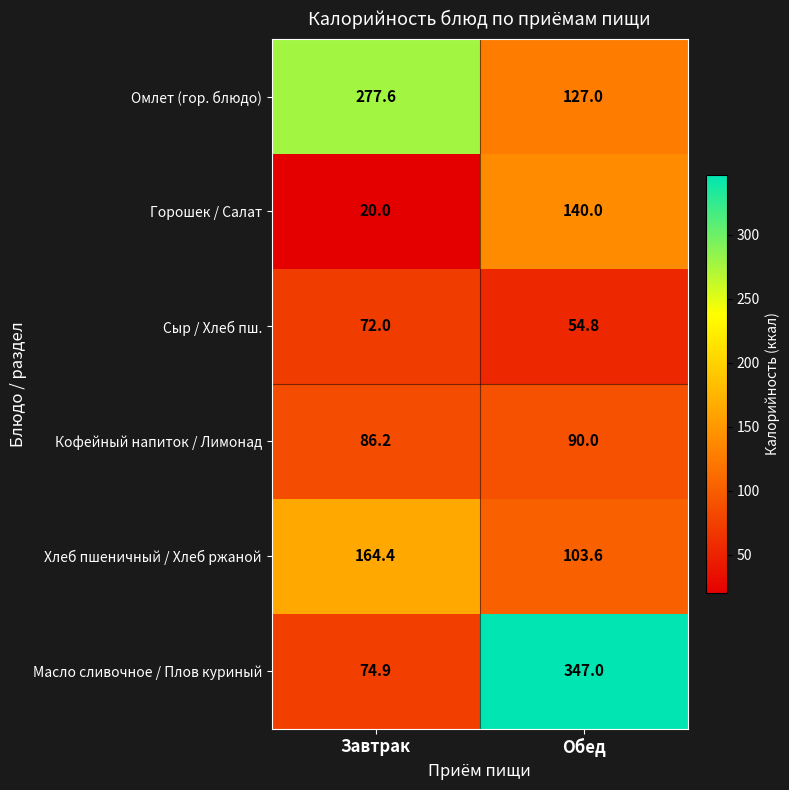

Which series has the widest spread of values?

Масло сливочное / Плов куриный